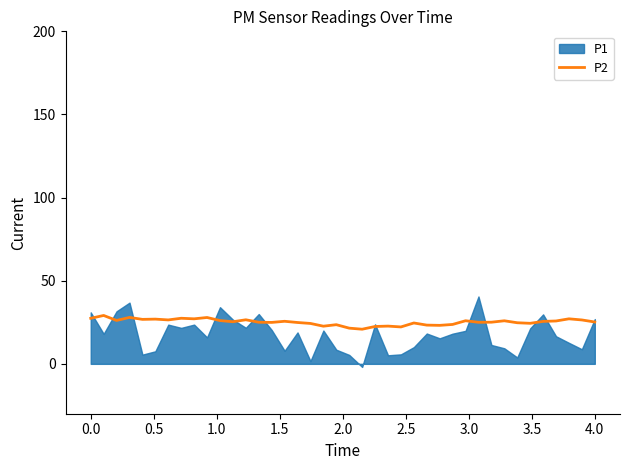

Read the value at 17.

24.3